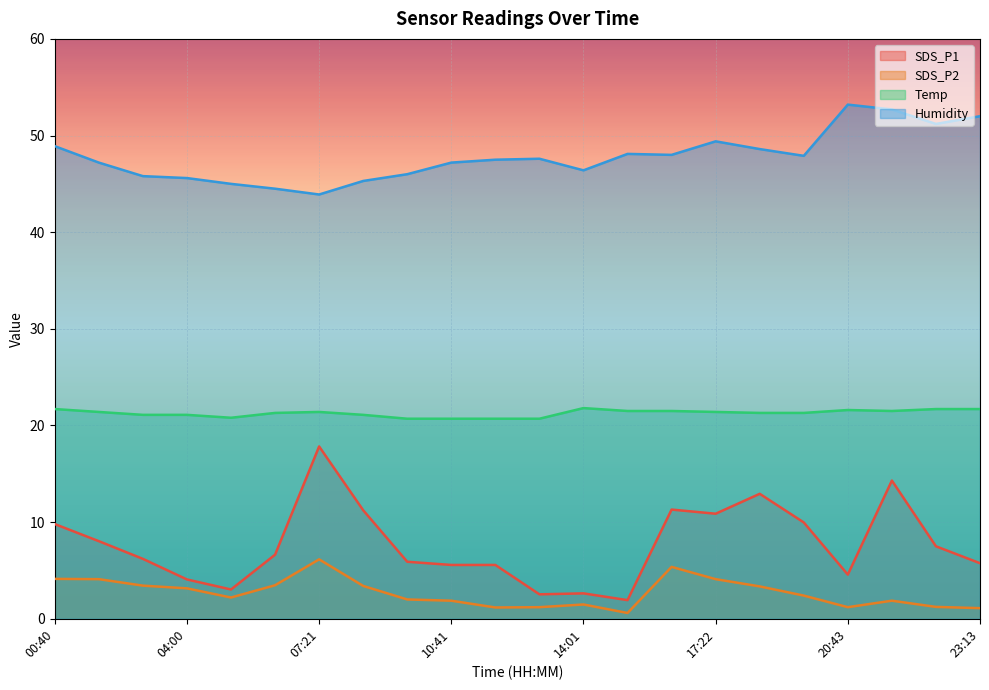

Is the value of SDS_P2 at 12:21 greater than the value of SDS_P1 at 06:30?

No